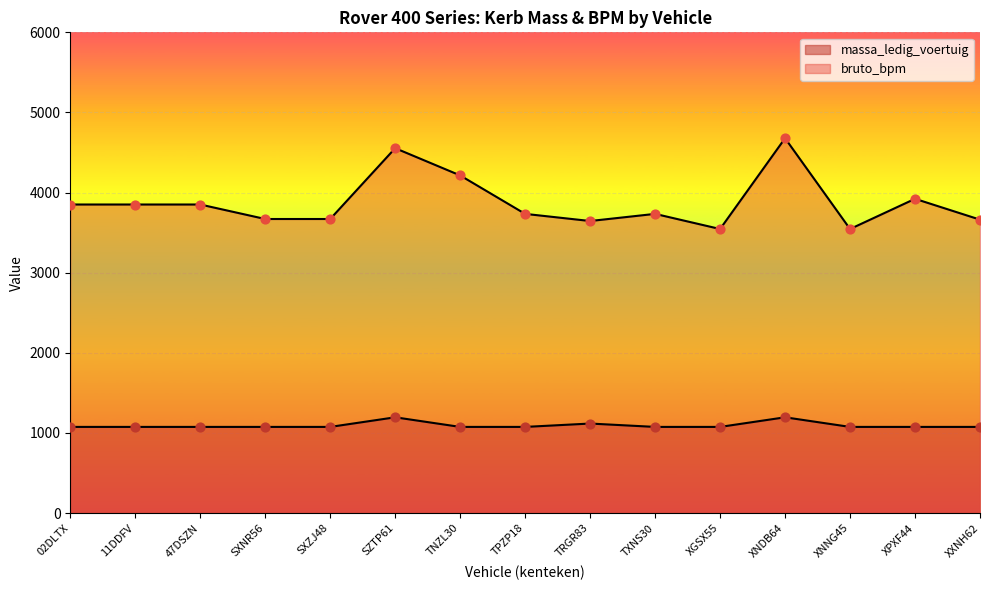

Which series has the largest total across all categories?

bruto_bpm